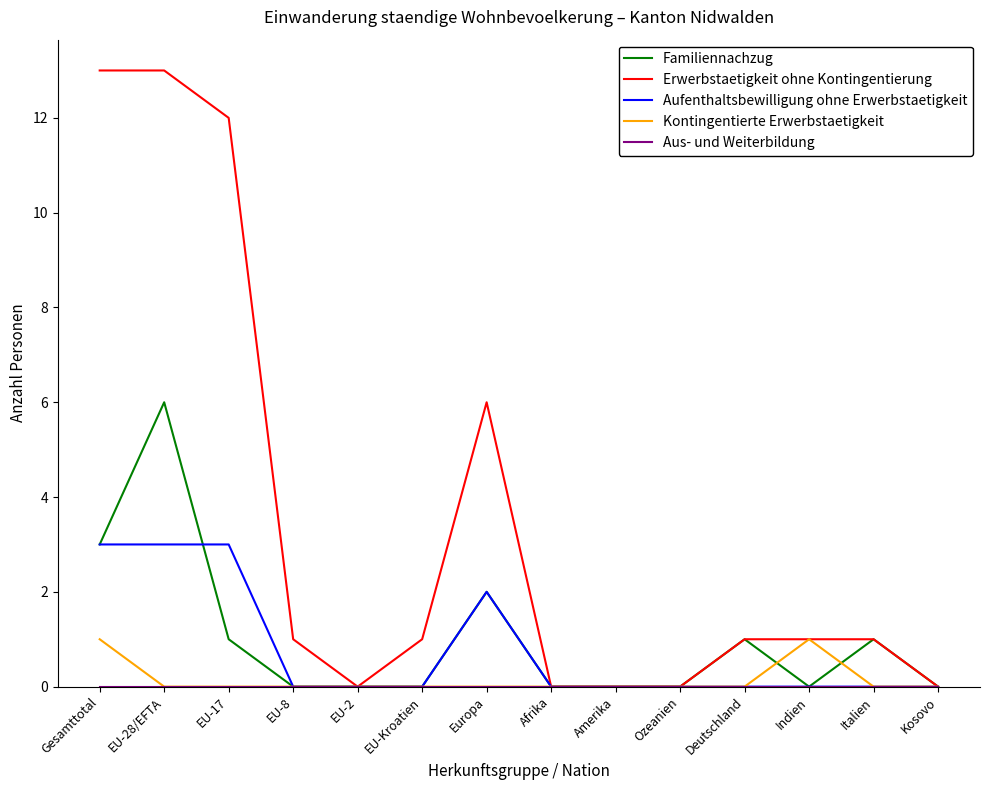

Which series has the widest spread of values?

Erwerbstaetigkeit ohne Kontingentierung